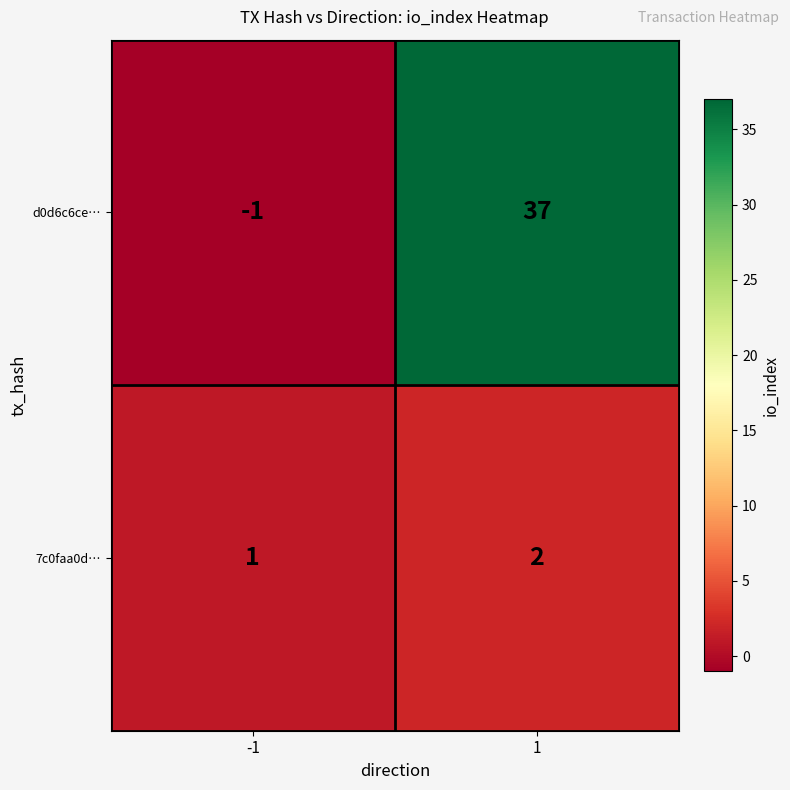

What is the sum of all d0d6c6ce… values?

36